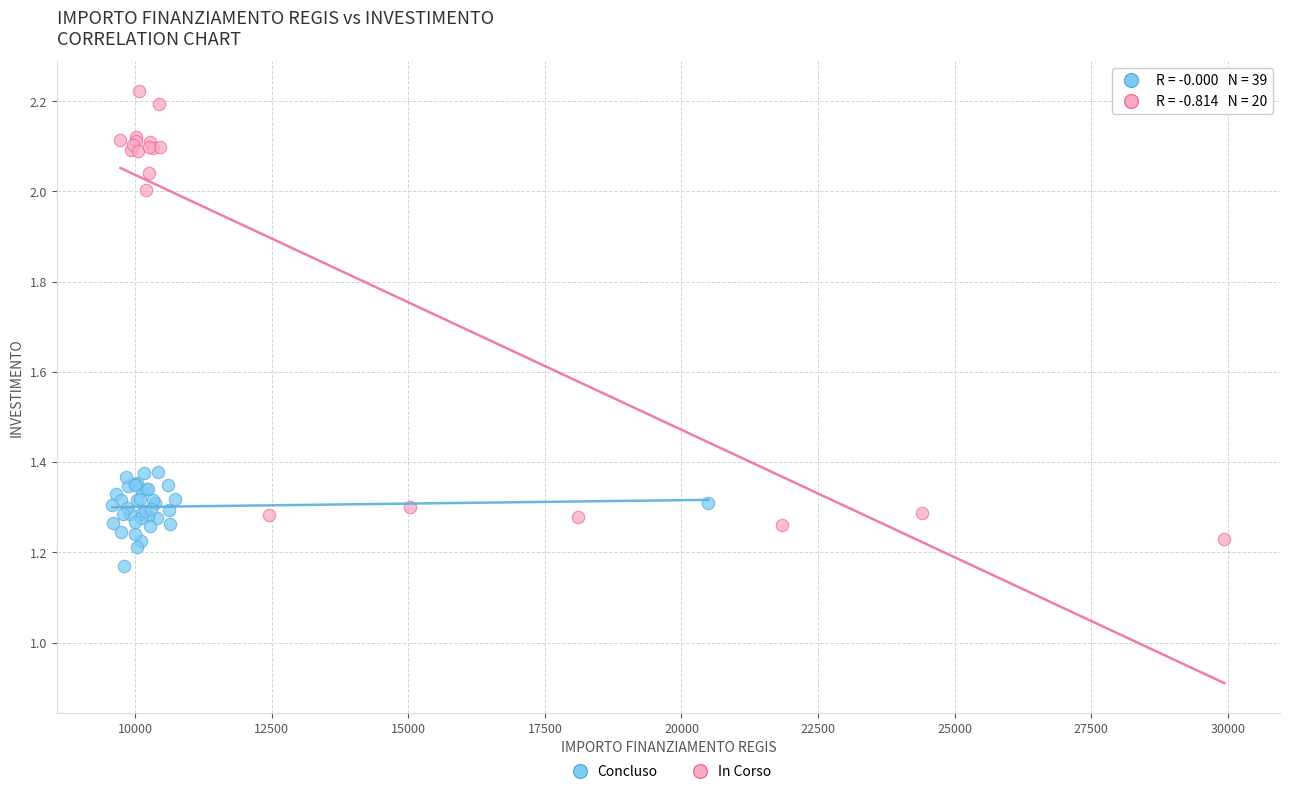

Which series reaches the minimum Y coordinate?

Concluso